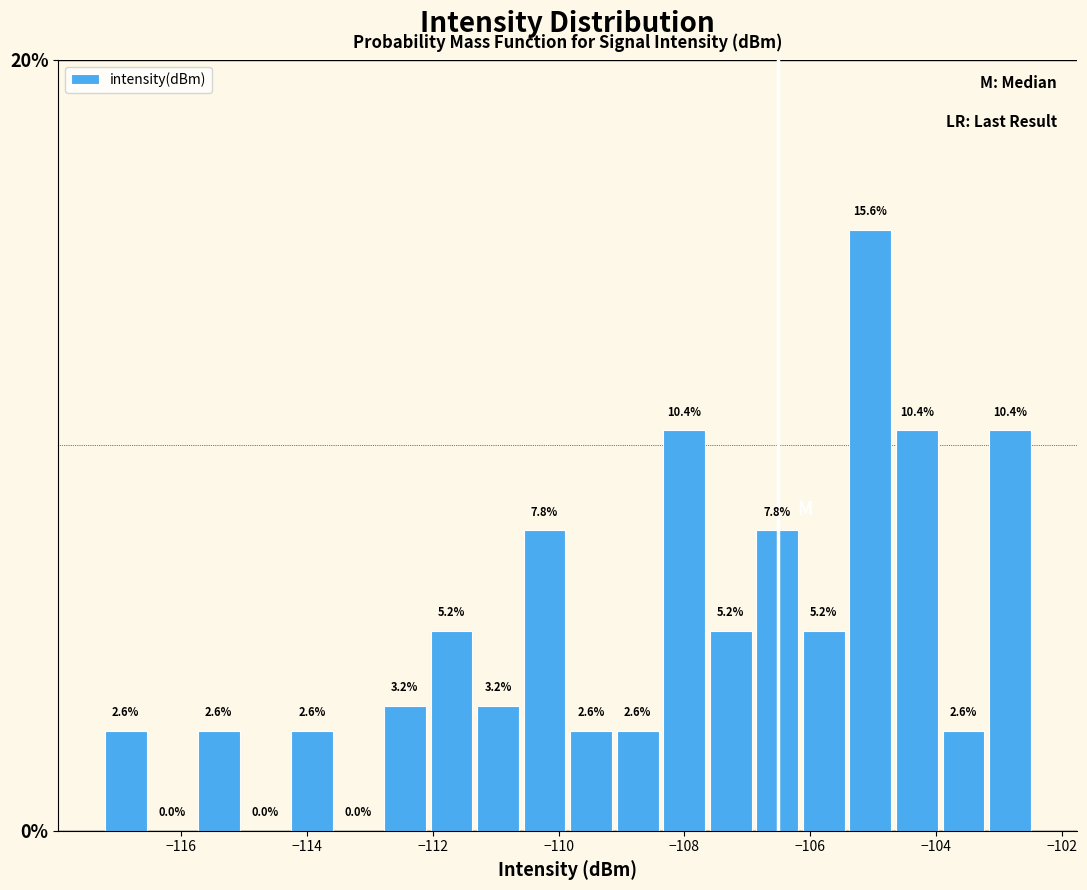

Read against the x-axis, roughly where is the centre of the tallest bar?

-105.0